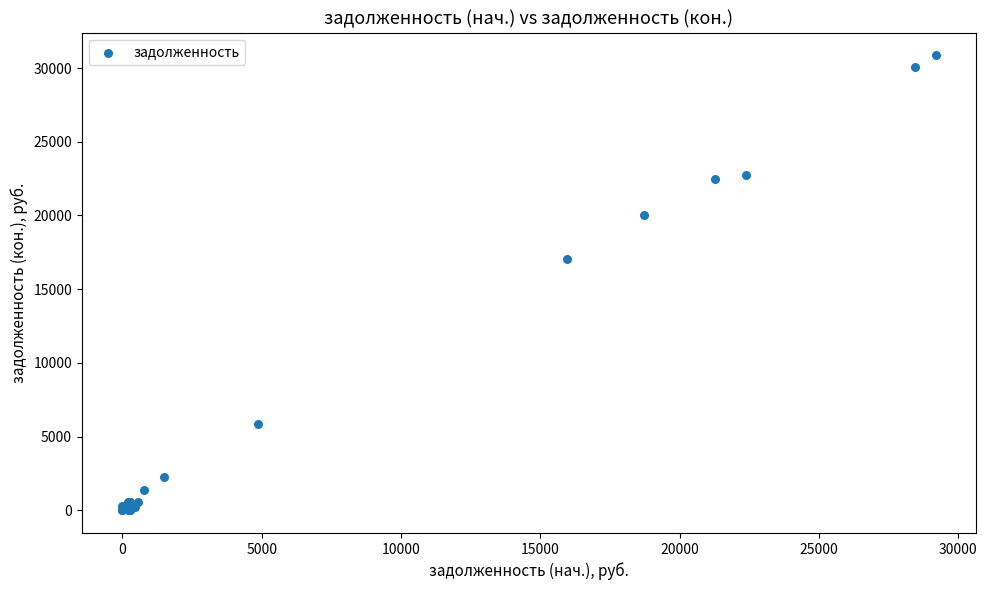

What Y value in the scatter plot is closest to 15428?

17060.2